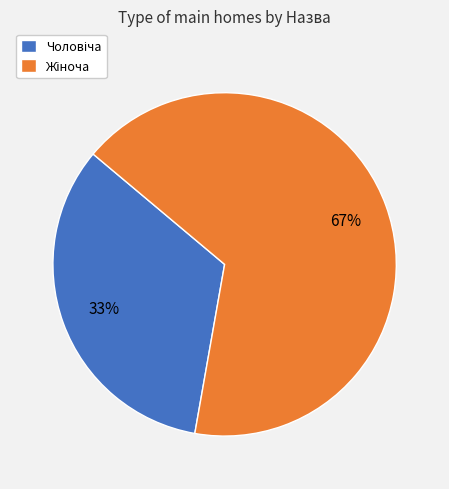

How many segments does this pie chart have?

2